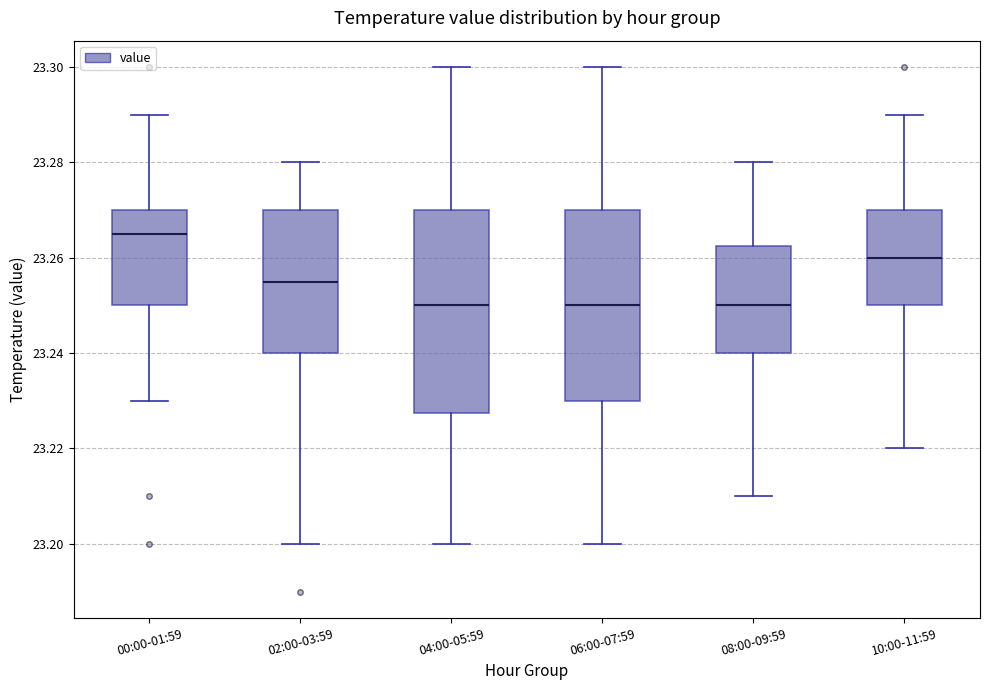

Reading left to right, read every box against the y-axis: the position of its median line, the range the box covers, and the ends of its whiskers. The values are not printed on the chart, so give them approximately, as read against the axis.

00:00-01:59: median 23.266, box 23.250 to 23.270, whiskers 23.230 to 23.290
02:00-03:59: median 23.256, box 23.240 to 23.270, whiskers 23.200 to 23.280
04:00-05:59: median 23.250, box 23.228 to 23.270, whiskers 23.200 to 23.300
06:00-07:59: median 23.250, box 23.230 to 23.270, whiskers 23.200 to 23.300
08:00-09:59: median 23.250, box 23.240 to 23.262, whiskers 23.210 to 23.280
10:00-11:59: median 23.260, box 23.250 to 23.270, whiskers 23.220 to 23.290